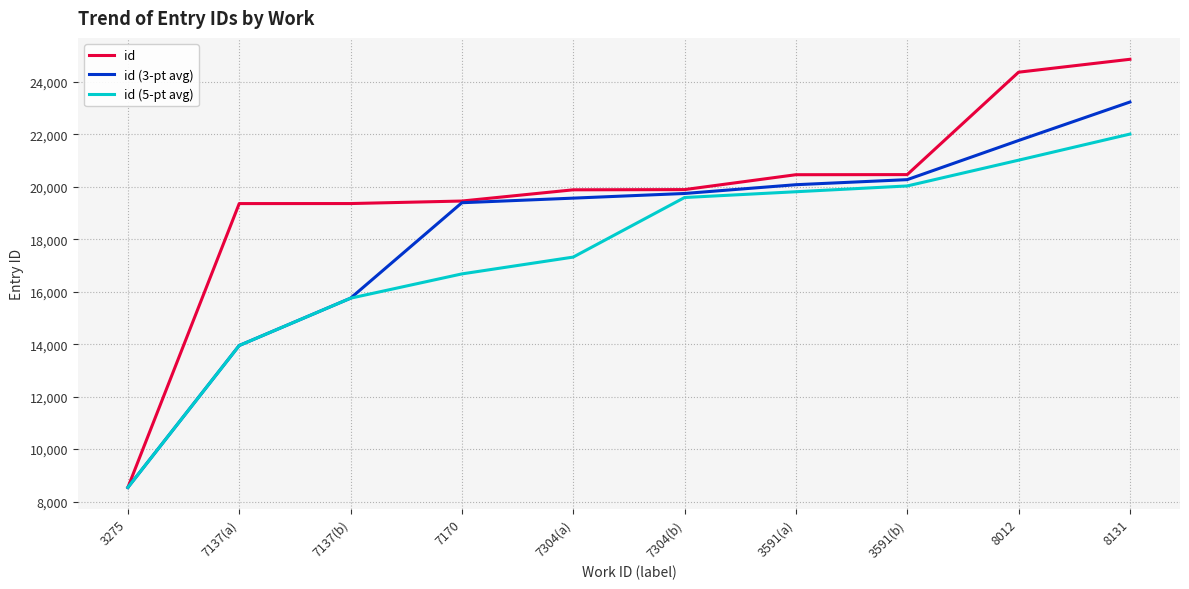

At 8012, list the series in order from smallest to largest.

id (5-pt avg), id (3-pt avg), id